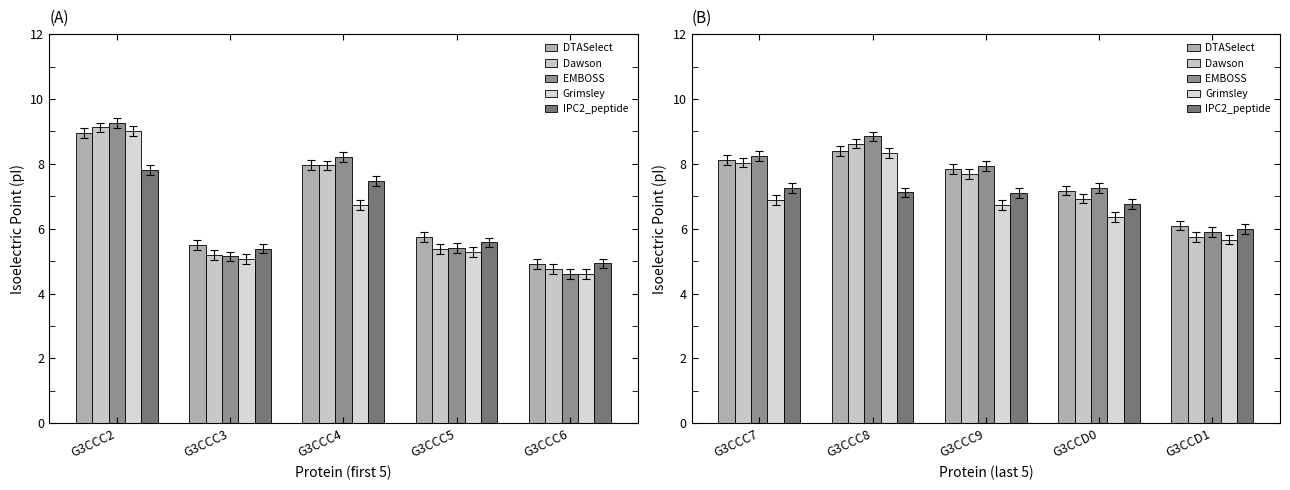

How many groups of bars are there?

5